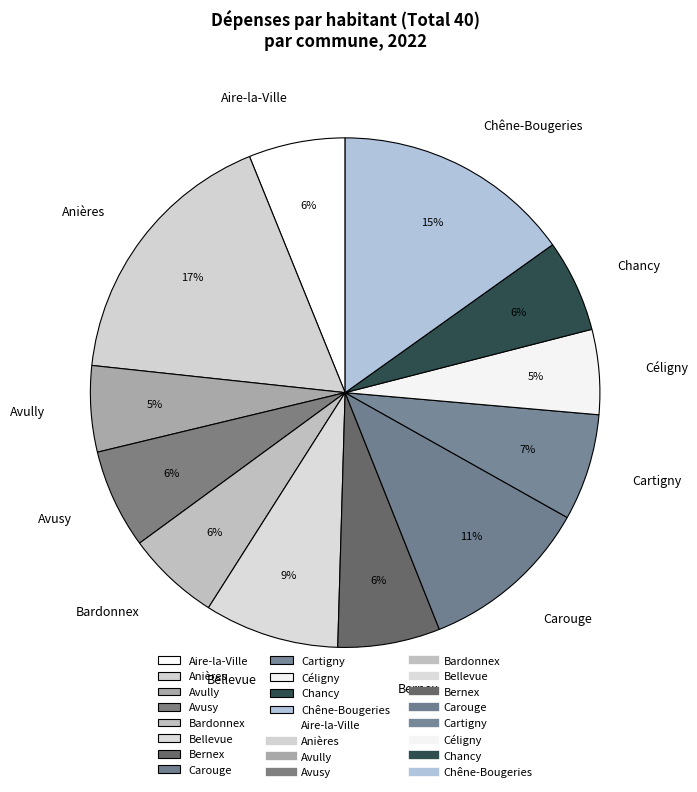

Which category has the biggest portion of the pie?

Anières